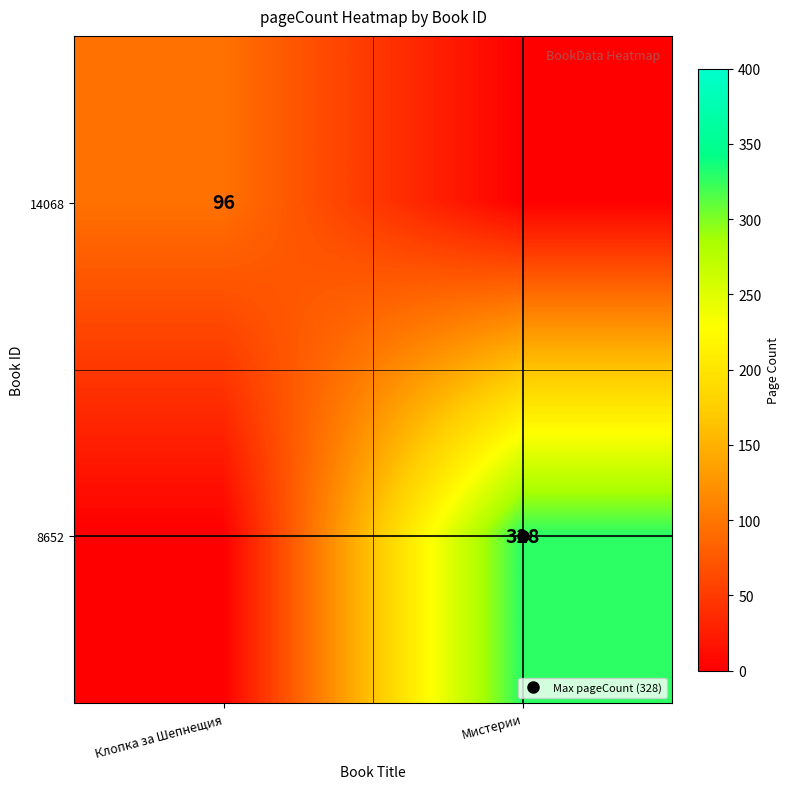

Which label corresponds to the largest value in the chart?

Мистерии